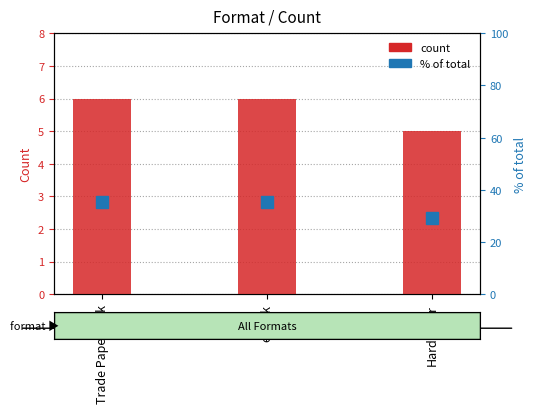

Rank the series by their average value, from lowest to highest.

count, % of total